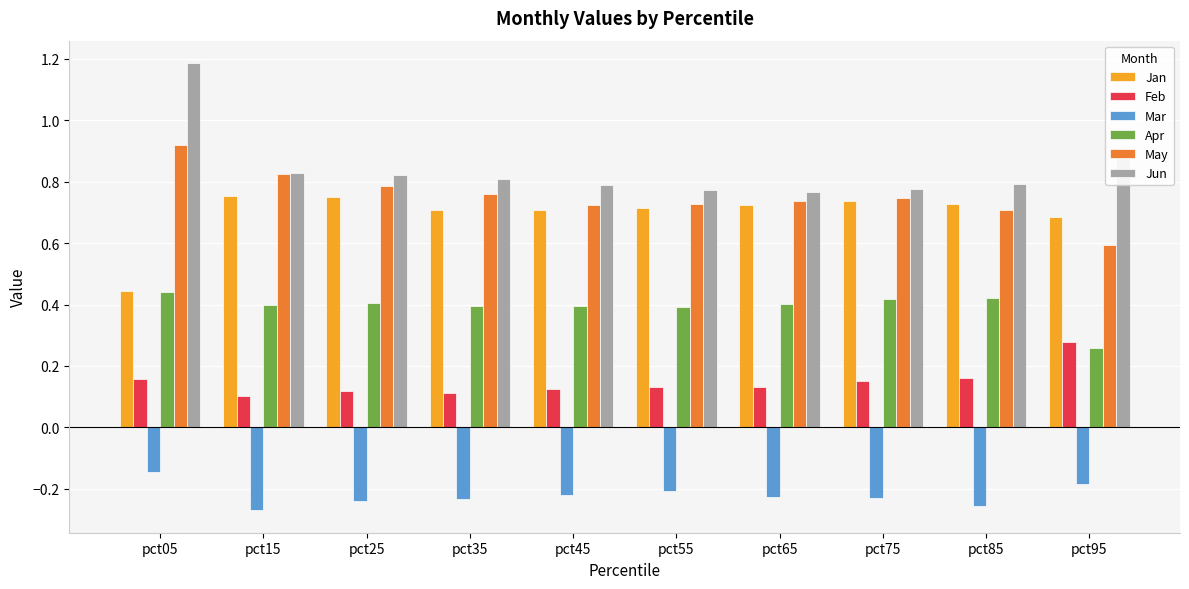

Is it true that Jan equals 0.4 at pct25?

False